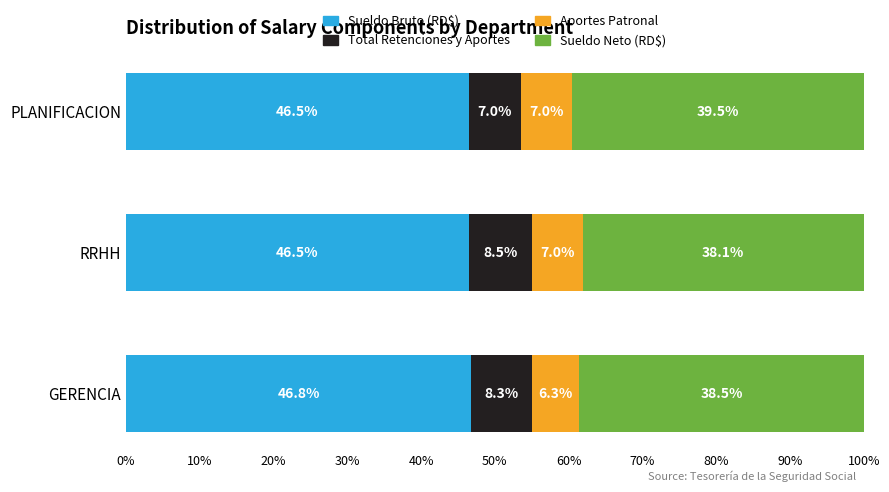

True or false: Sueldo Bruto (RD$) has a value of 46.5 at PLANIFICACION.

True